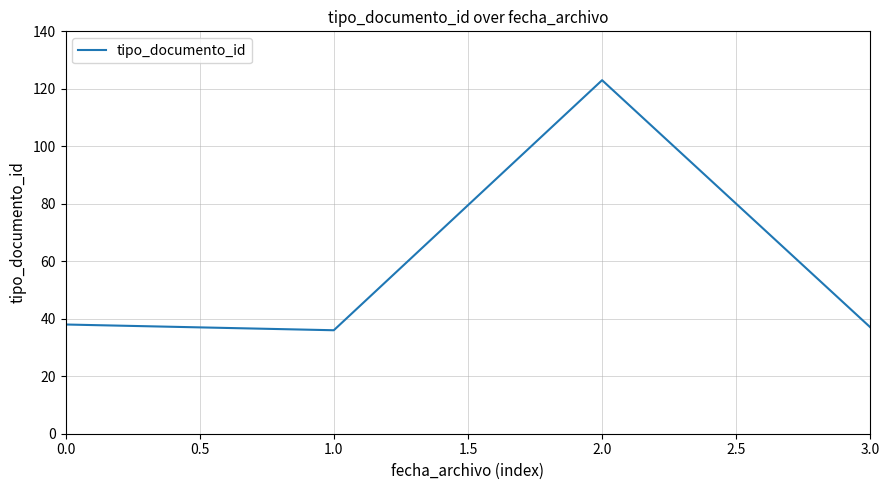

What is the maximum value shown in the chart?

123